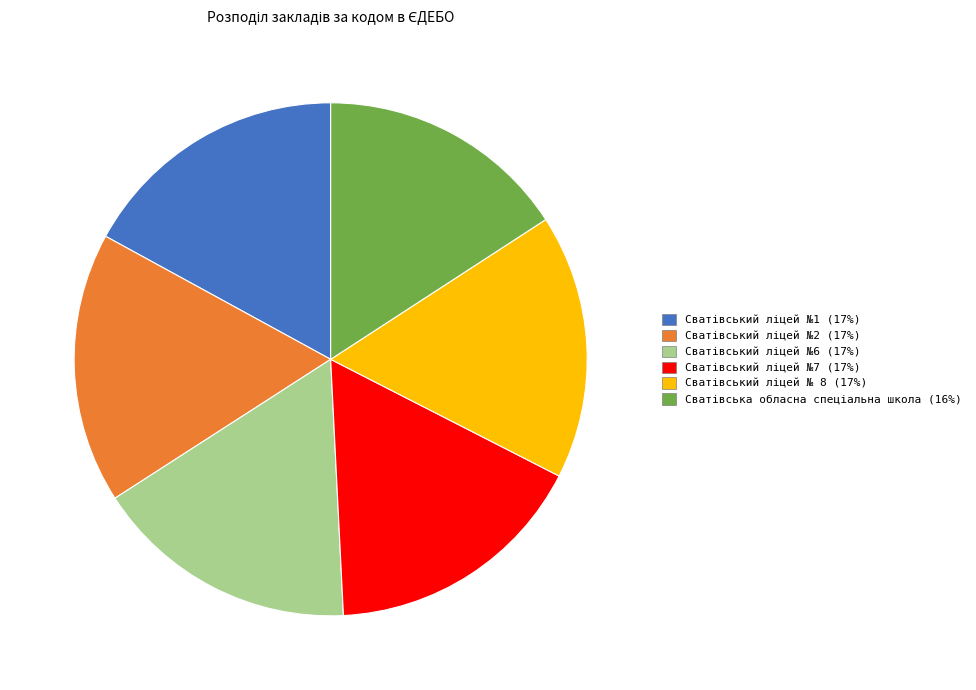

Does any single category account for the majority?

No